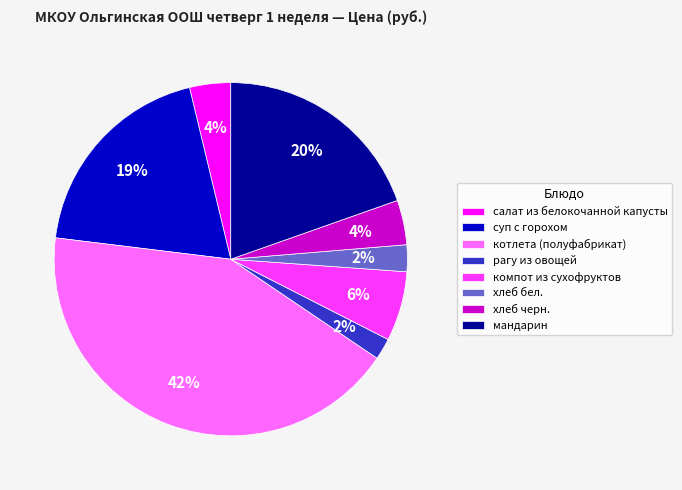

Do хлеб черн. and компот из сухофруктов together represent more than half of the pie?

No